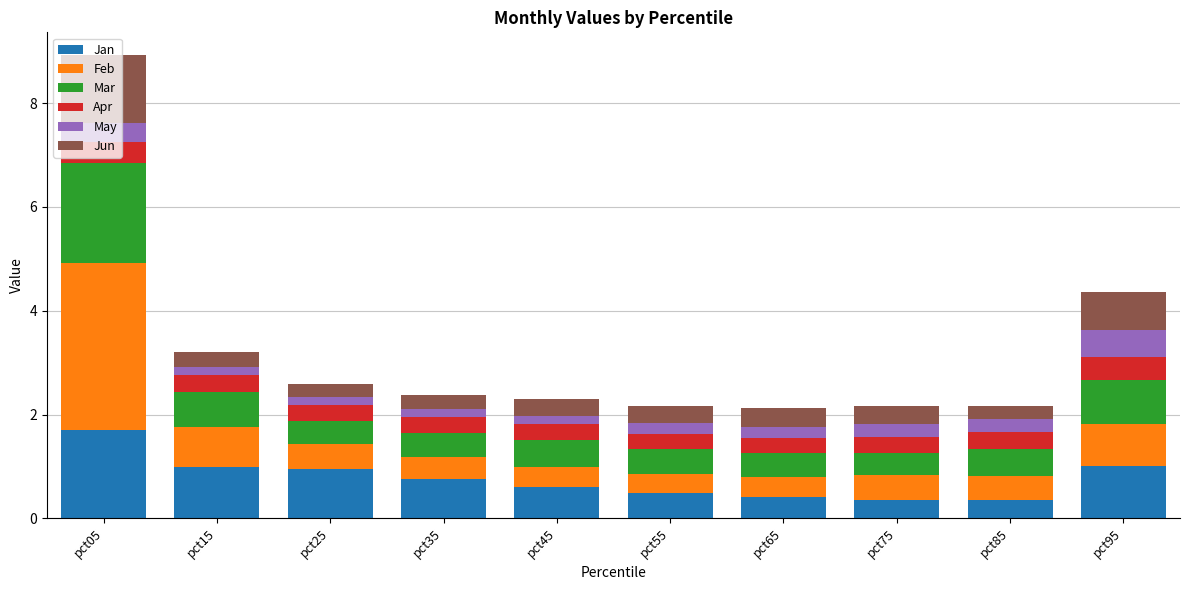

At which category is the sum across all series the highest?

pct05